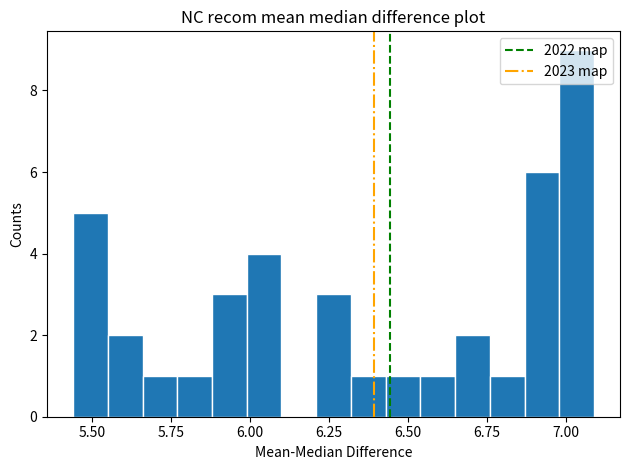

Around what value on the x-axis is the tallest bar? Give the approximate position of its centre, as read against the axis.

7.05